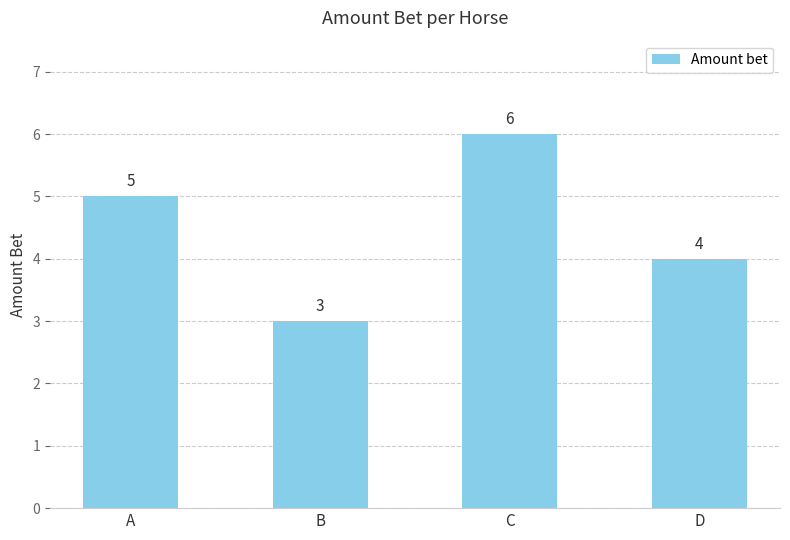

What is the value of the 4th bar from the left?

4